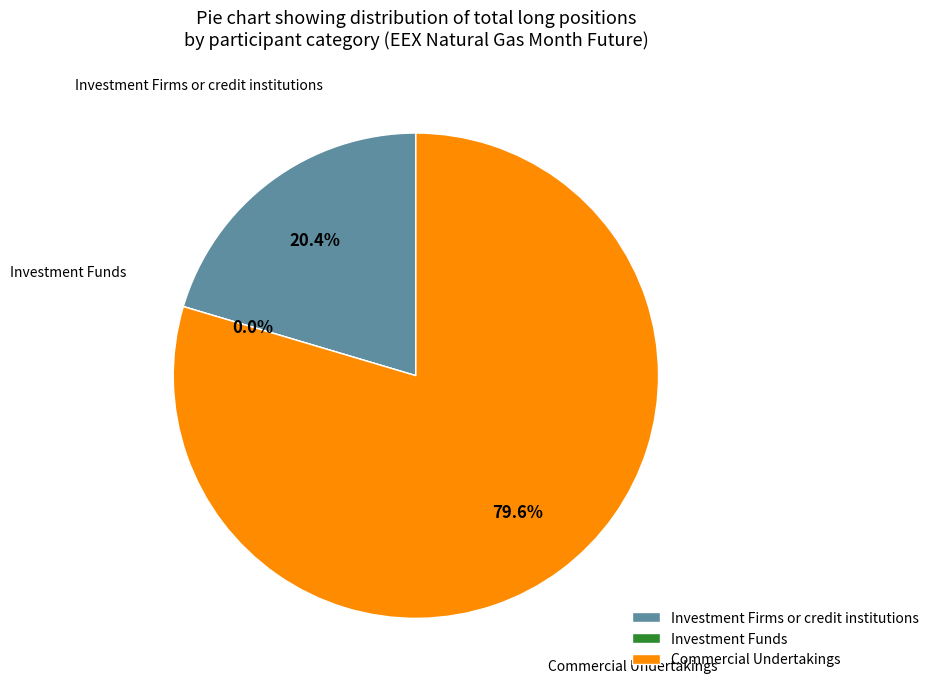

Combined, what portion of the pie is Investment Firms or credit institutions and Investment Funds?

20.4%